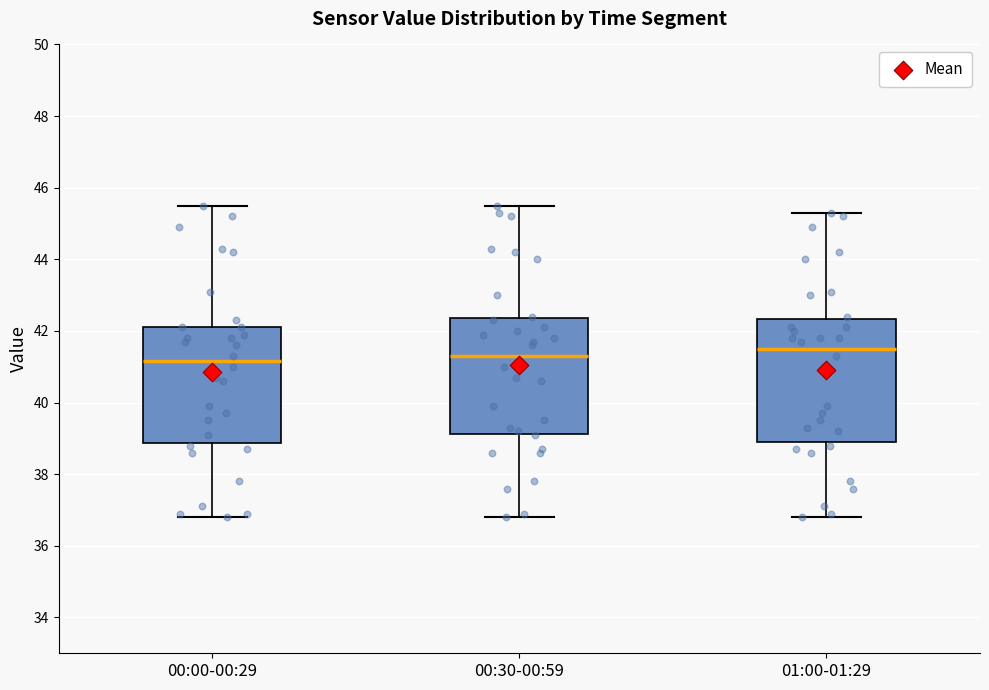

Reading left to right, transcribe this box plot: for each box, give where its median line is, the range the box spans, and where its two whiskers end, as read against the y-axis. The values are not printed on the chart, so give them approximately, as read against the axis.

00:00-00:29: median 41.2, box 38.8 to 42.2, whiskers 36.8 to 45.6
00:30-00:59: median 41.4, box 39.2 to 42.4, whiskers 36.8 to 45.6
01:00-01:29: median 41.6, box 39.0 to 42.4, whiskers 36.8 to 45.4